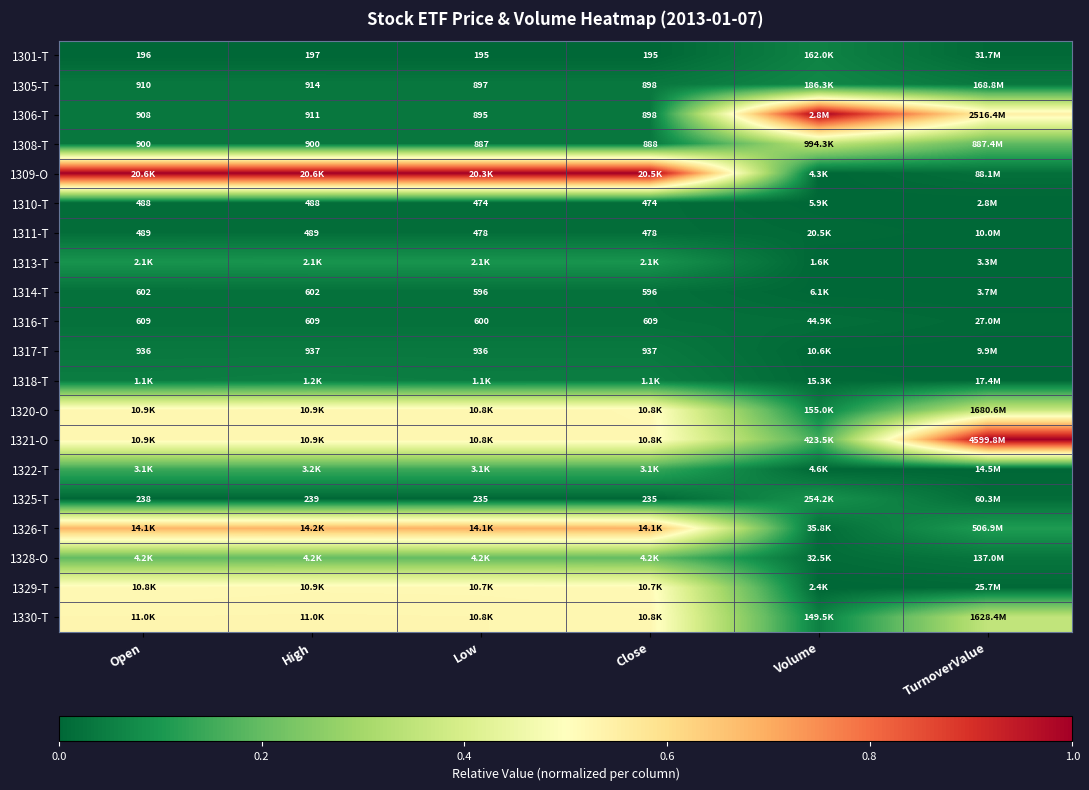

Count the number of data series in this chart.

20